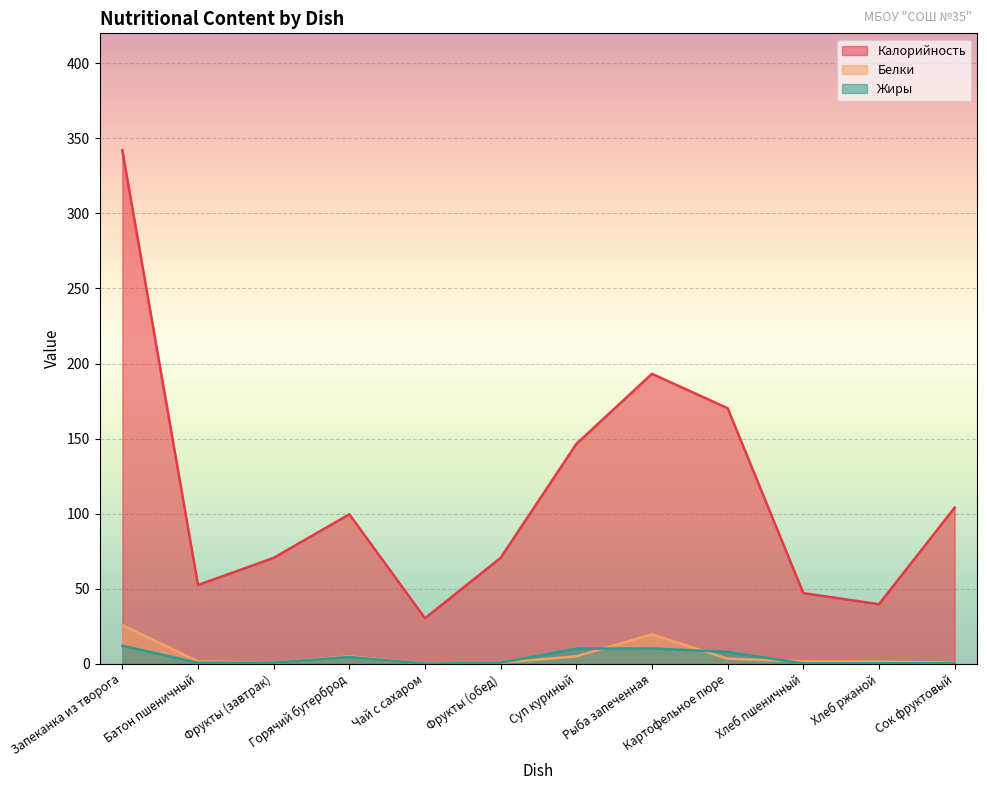

What is the difference between the highest and lowest values at Сок фруктовый?

103.8